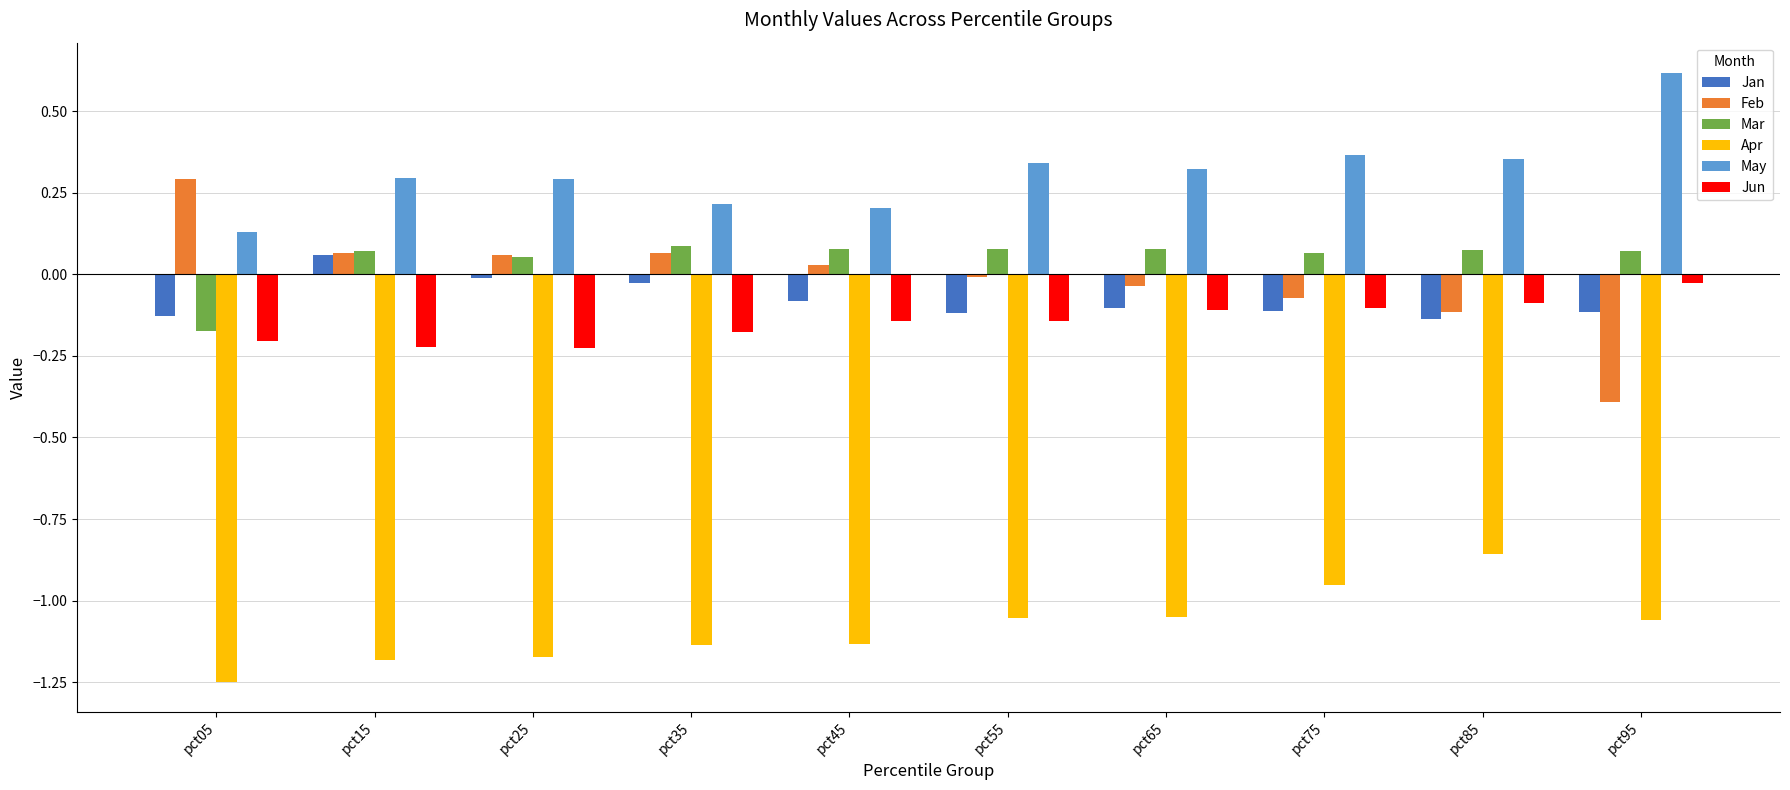

Does the chart contain stacked bars?

No